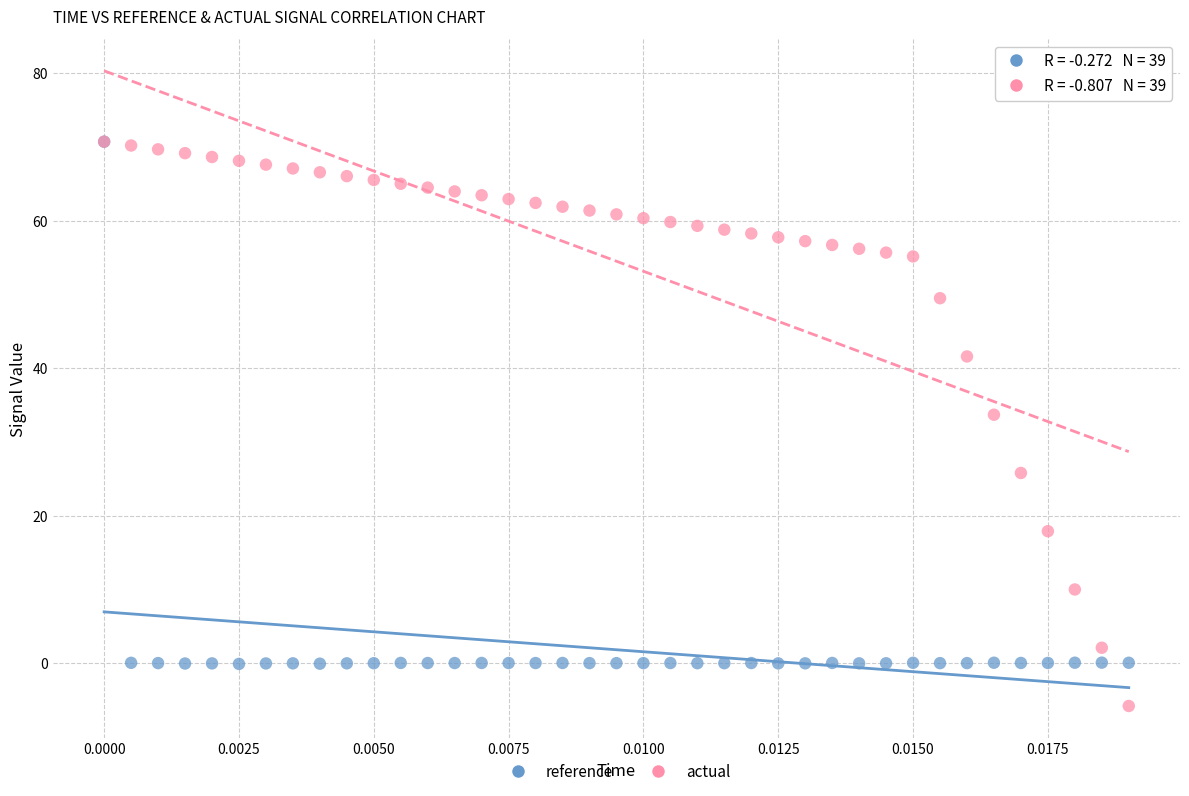

Across all series, what Y value is closest to 32?

33.7